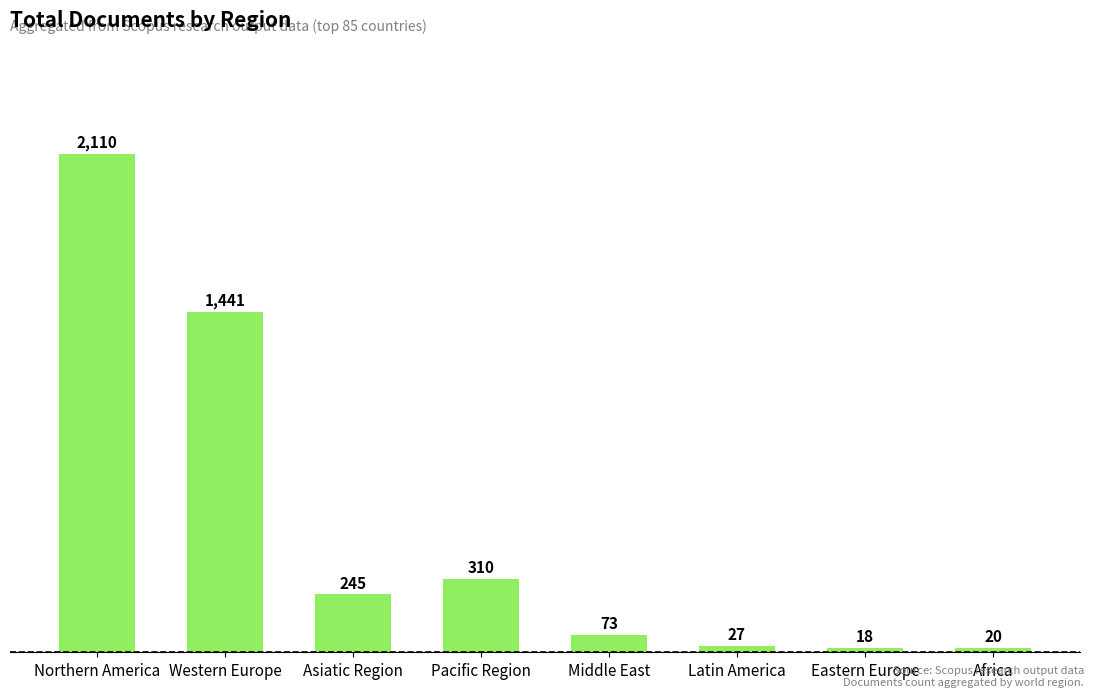

What is the approximate value at Africa, to the nearest 10?

20